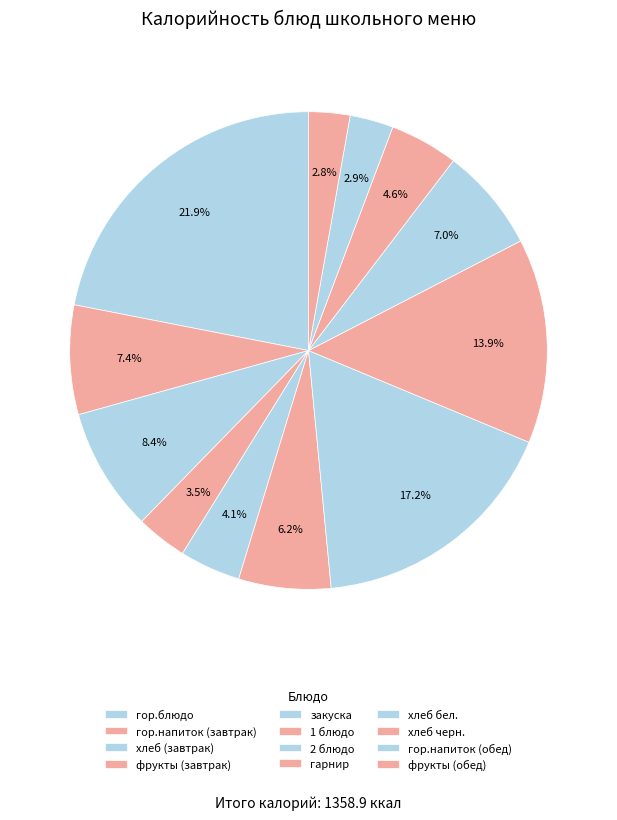

To the nearest percent, what portion does гор.напиток (обед) represent?

3%